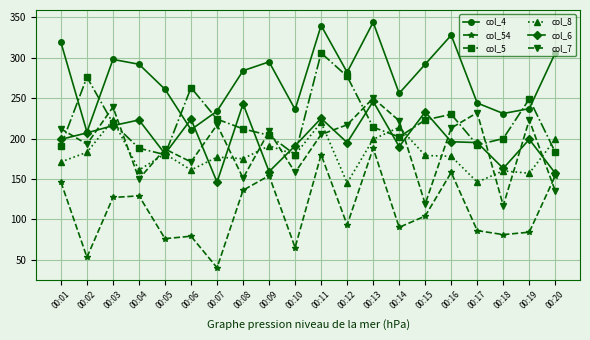

At which category is the sum across all series the highest?

00:11